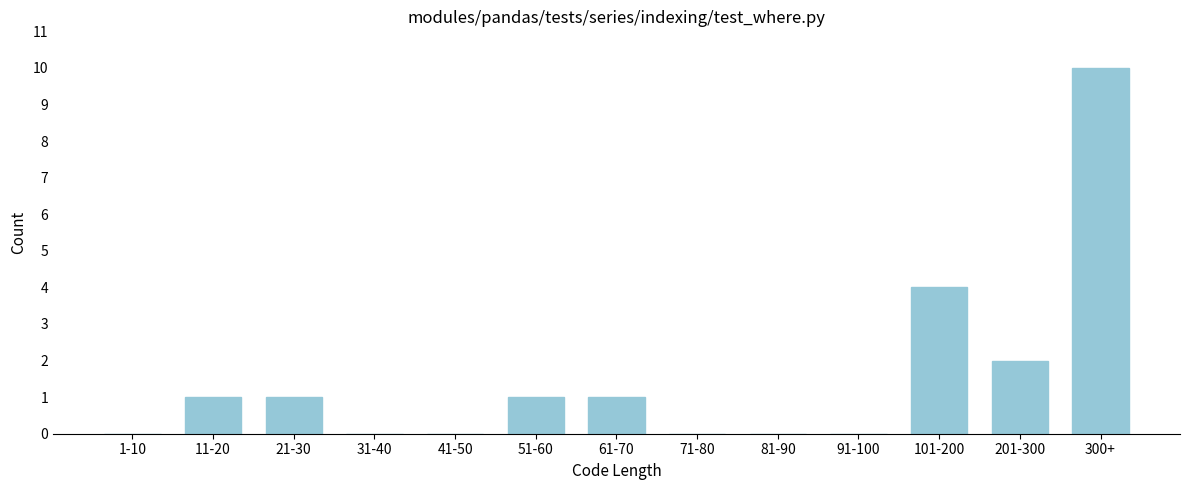

Reading right to left, transcribe all the data shown in this chart.

300+=10	201-300=2	101-200=4	91-100=0	81-90=0	71-80=0	61-70=1	51-60=1	41-50=0	31-40=0	21-30=1	11-20=1	1-10=0